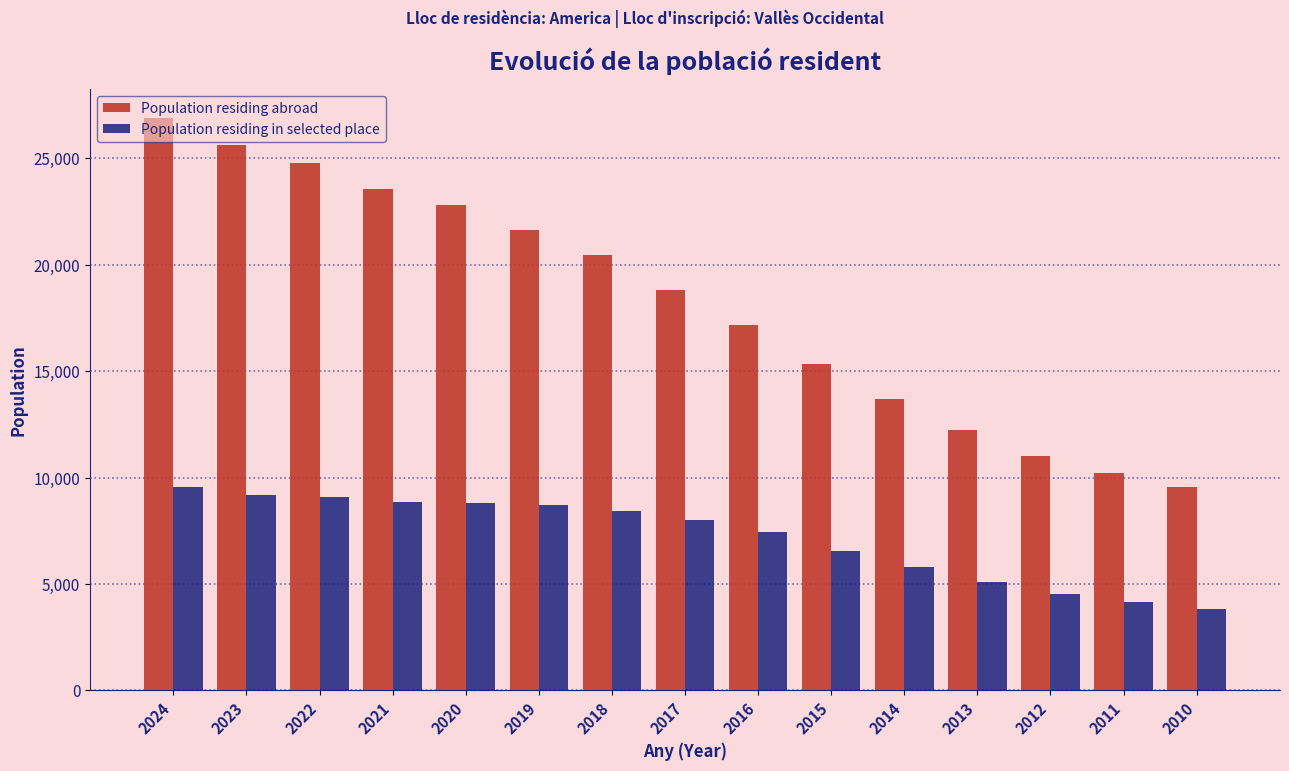

What is the lowest value of the Population residing in selected place series?

3822